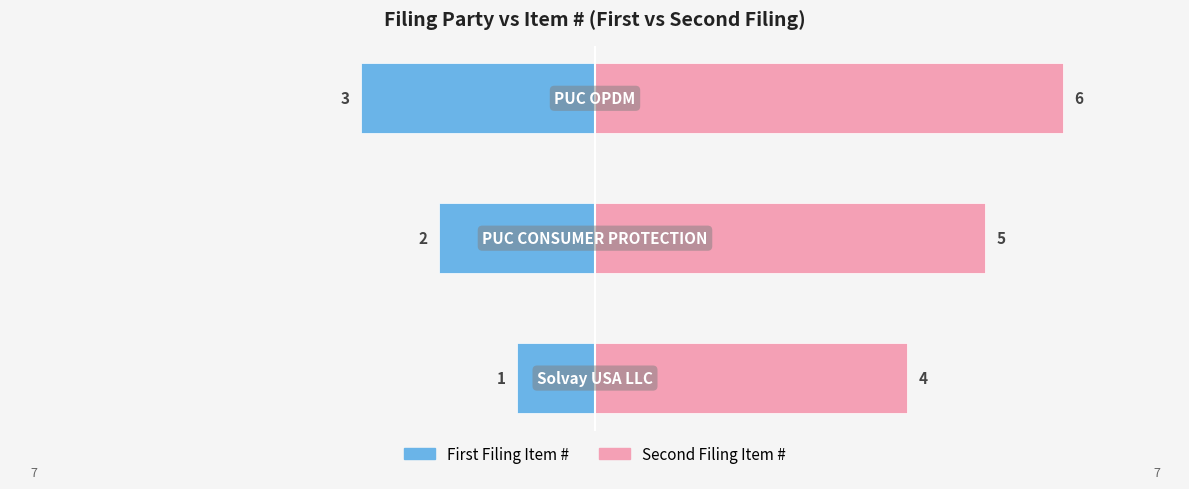

Is it true that Second Filing Item # equals 4 at 0?

True